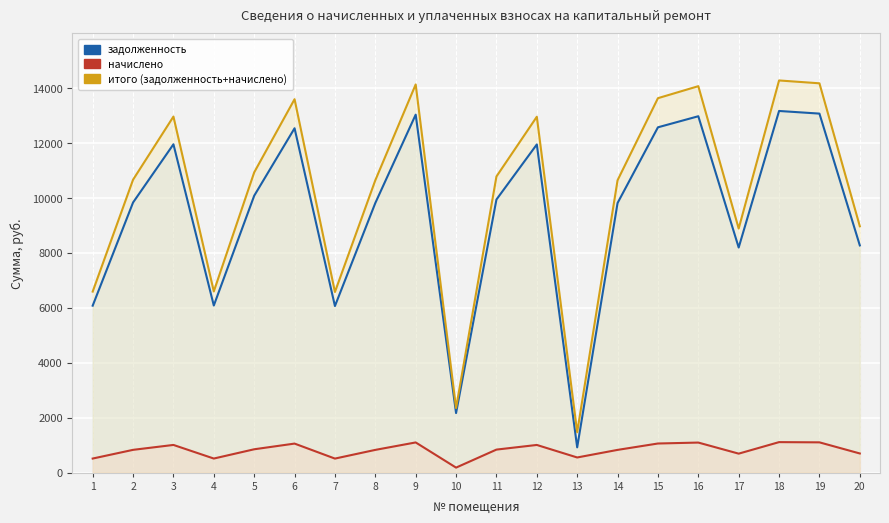

Which series has the largest range (max minus min)?

итого (задолженность+начислено)